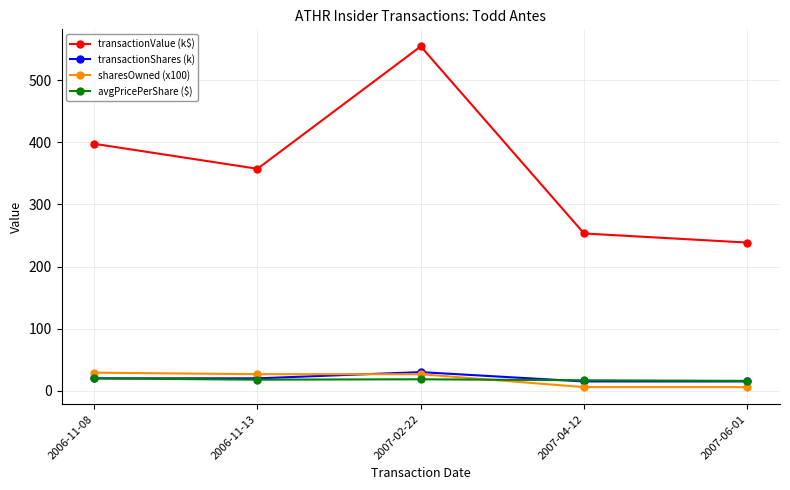

What is the spread (max minus min) of values at 2006-11-13?

339.5